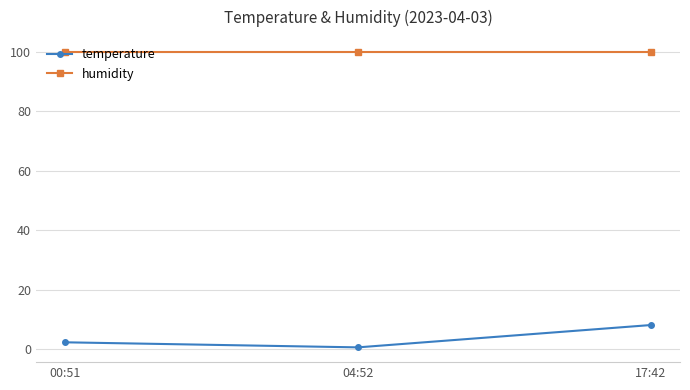

What is the approximate value of humidity at 00:51?

99.9